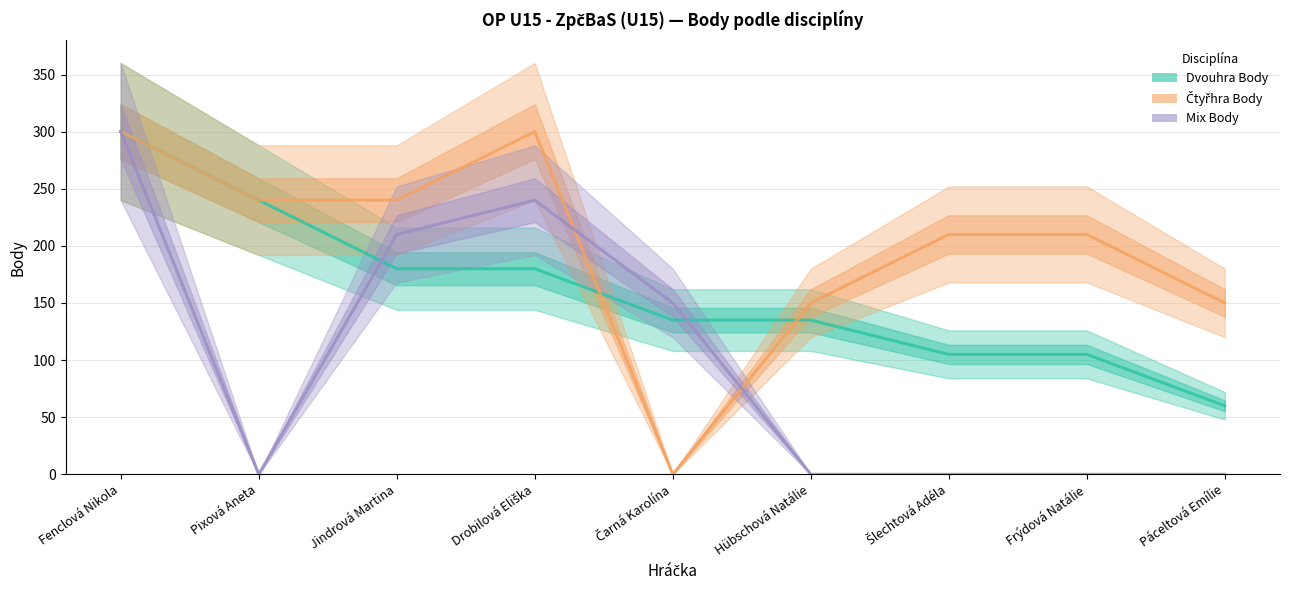

Which series has the widest spread of values?

Čtyřhra Body